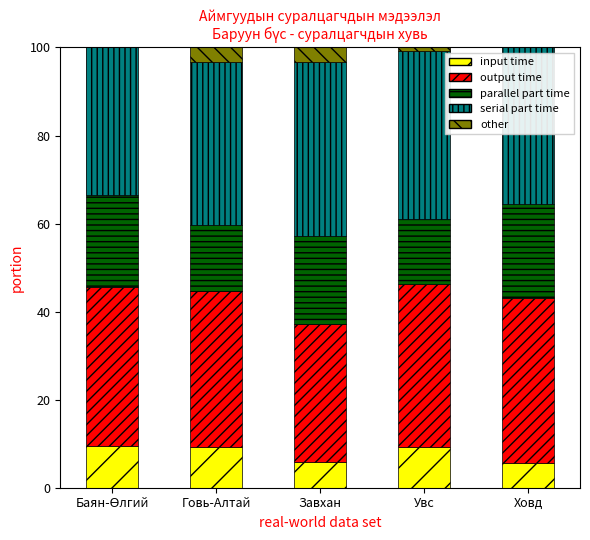

What is the total value across all series at Ховд?

100.0